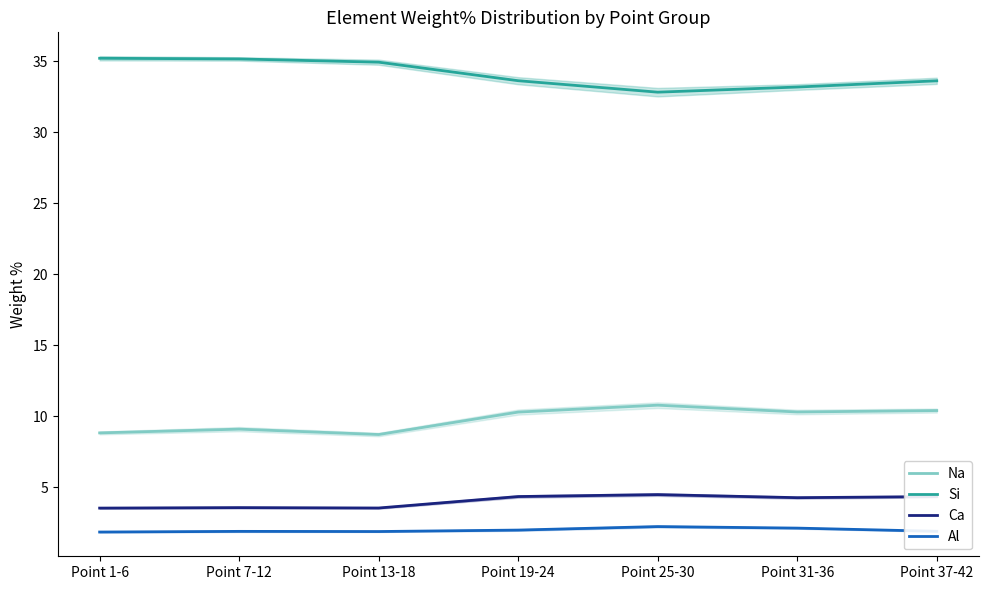

How many lines are shown in the chart?

4